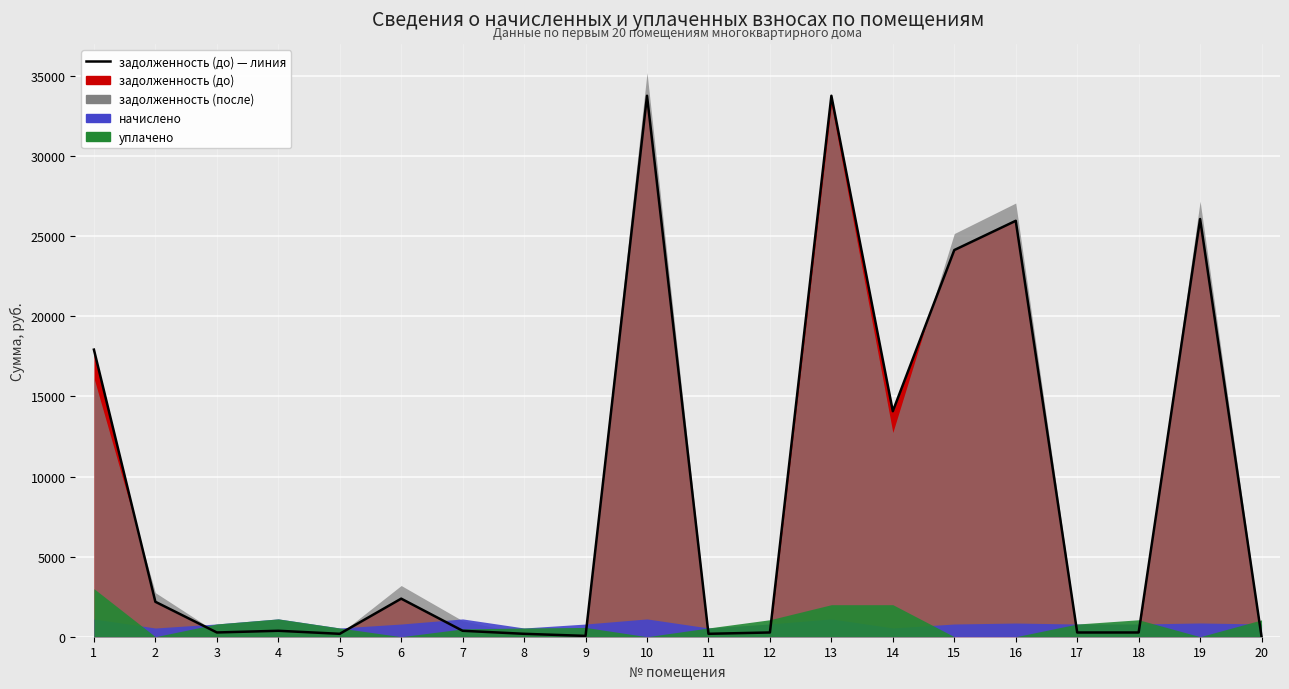

How many positive values are there?

19